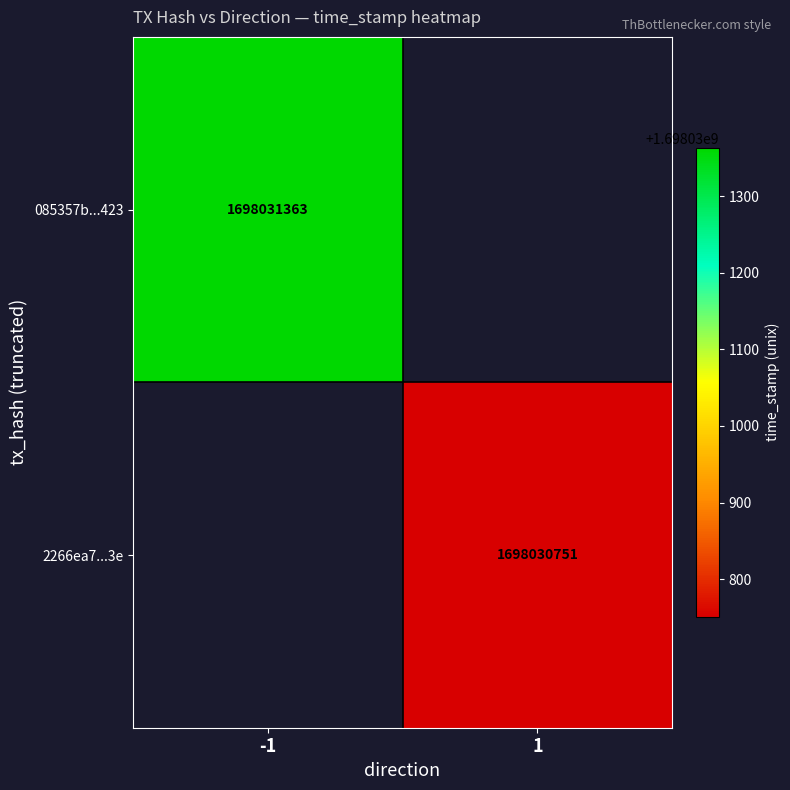

What is the greatest value displayed?

1698031363